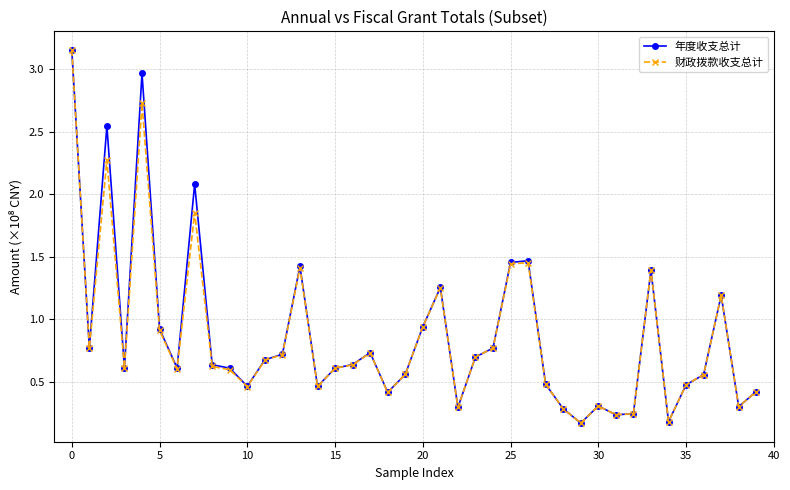

True or false: 年度收支总计 has more than 1 points higher than both neighbors.

True